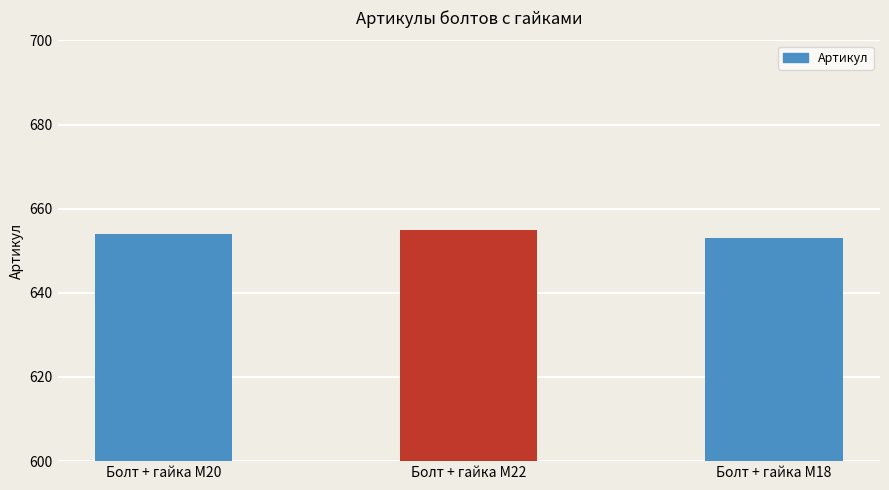

Read the value at Болт + гайка M18.

653